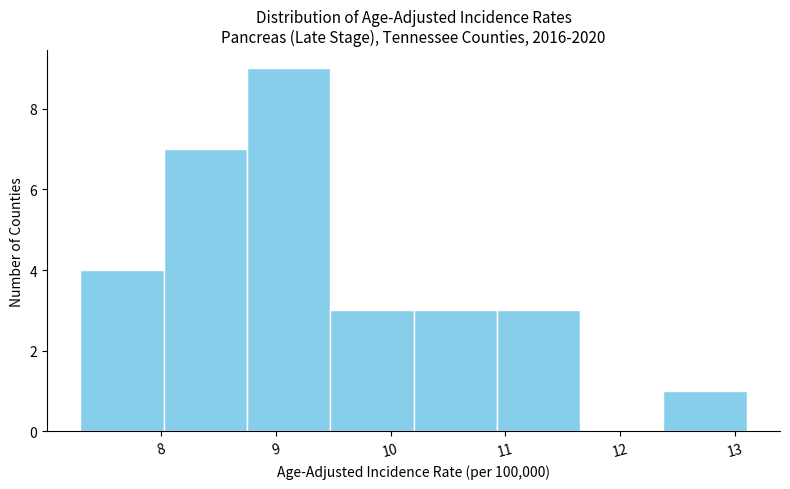

Over which range of the x-axis is the bar tallest?

8.8 to 9.5